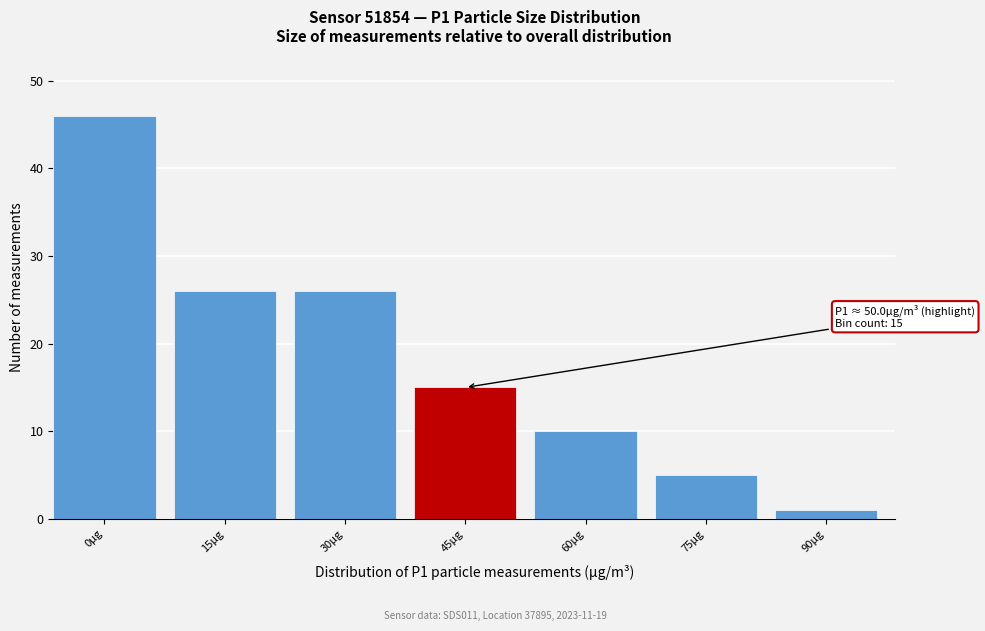

Reading left to right, extract all data points from this chart.

46	26	26	15	10	5	1